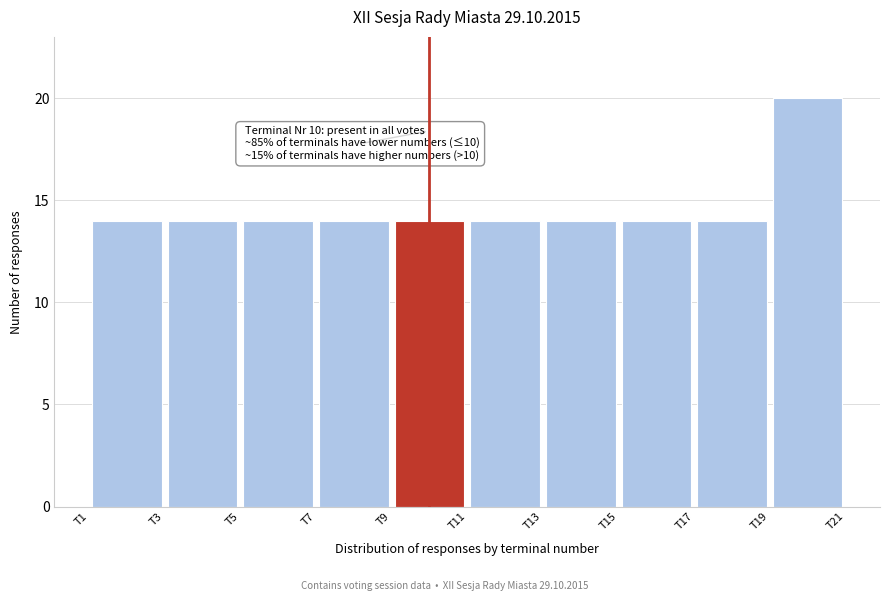

Which range on the x-axis has the tallest bar?

19 to 21